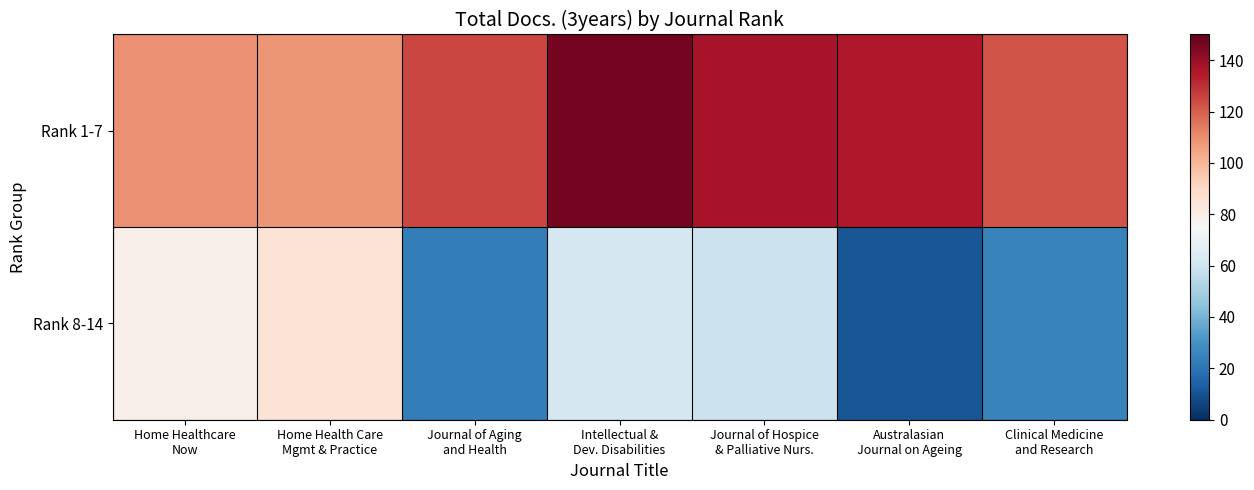

What is the total value across all series at Journal of Aging
and Health?

148